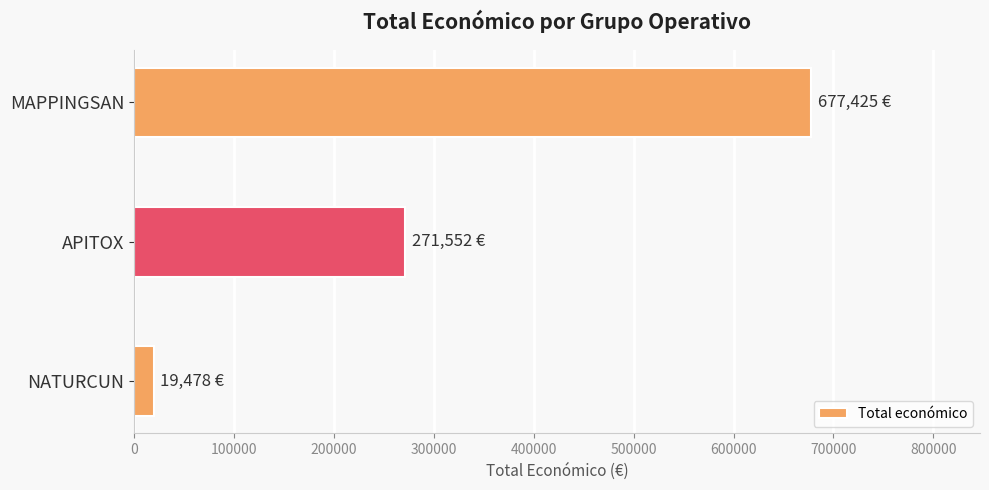

Reading top to bottom, transcribe all the data shown in this chart.

MAPPINGSAN=677425	APITOX=271552	NATURCUN=19478